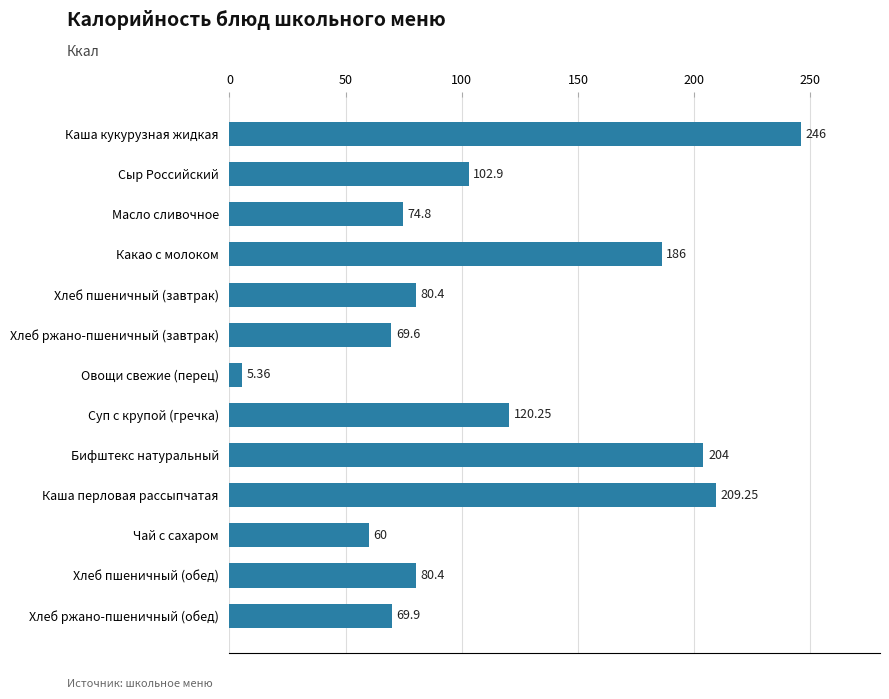

At which category does the chart reach its minimum across all series?

Овощи свежие (перец)